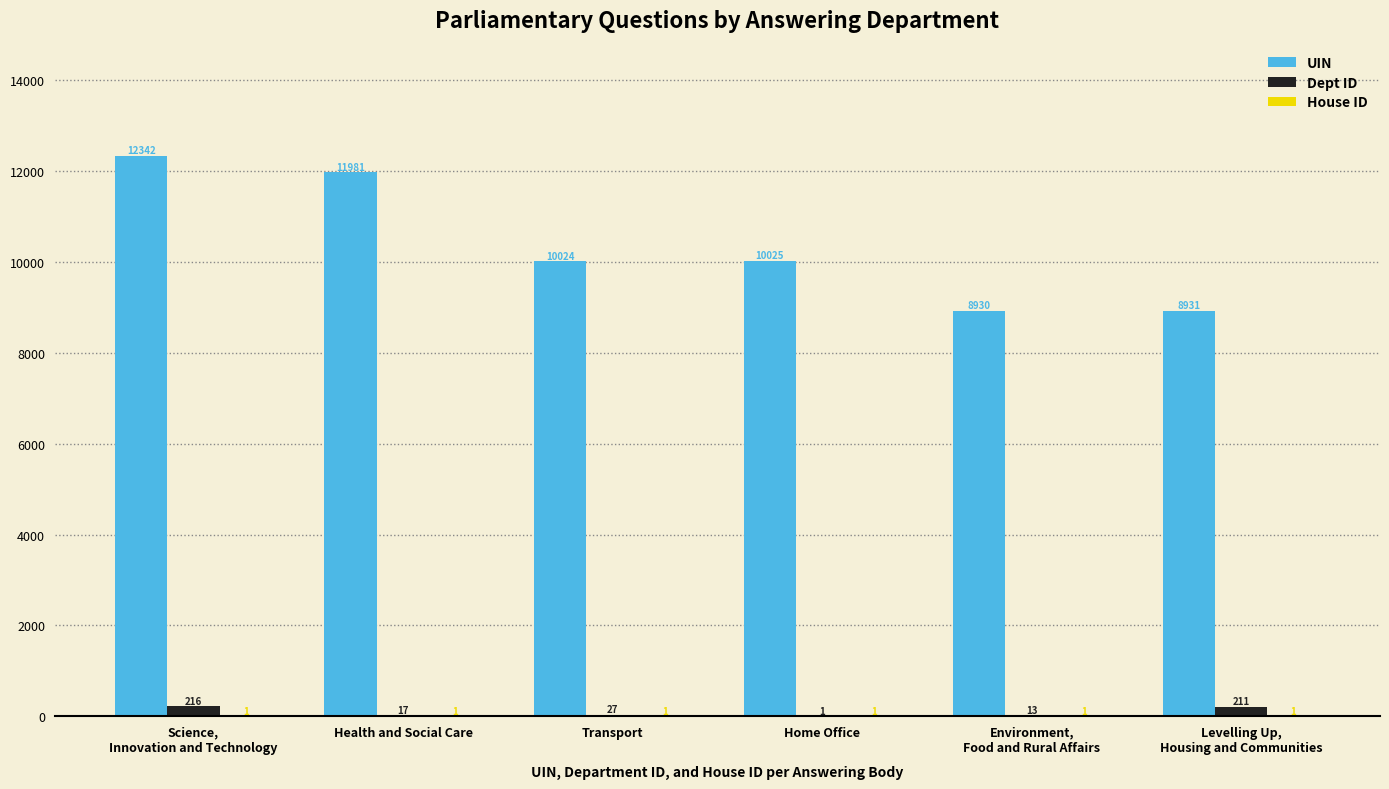

What is the sum of all UIN values?

62233